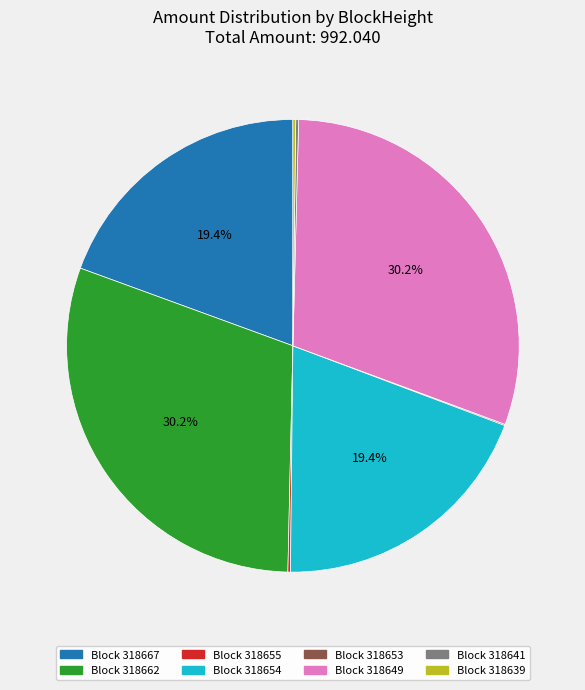

Does any single category account for the majority?

No